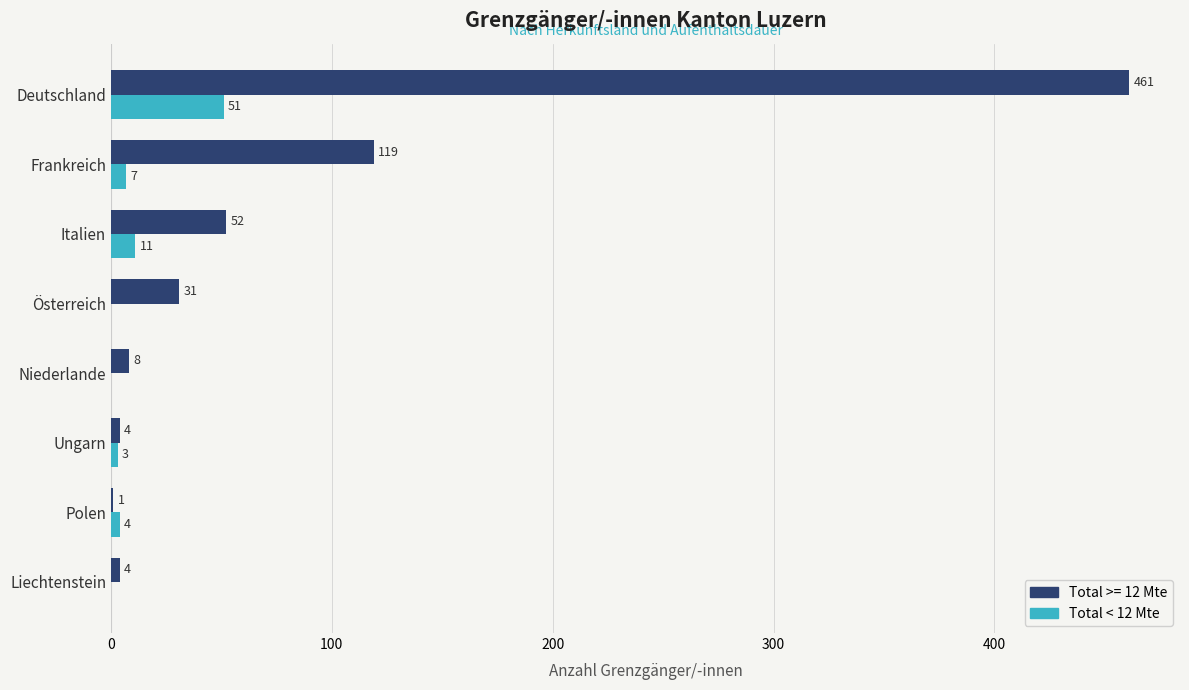

What is the sum of the Total < 12 Mte values at Deutschland and Österreich?

51